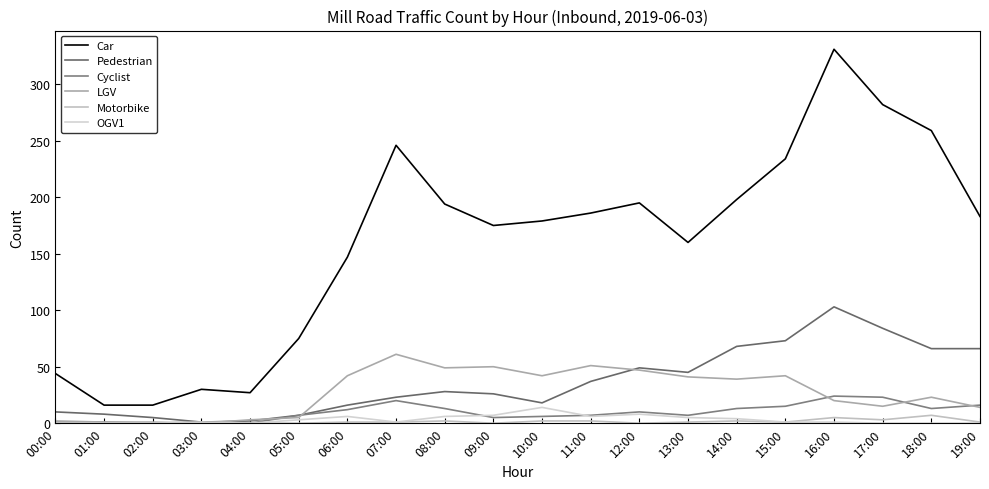

Rank the series by their maximum value, from lowest to highest.

Motorbike, OGV1, Cyclist, LGV, Pedestrian, Car